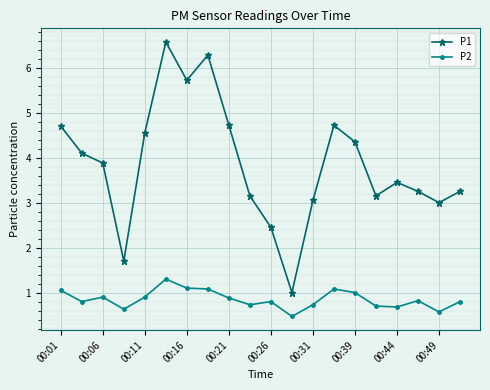

Does the chart display data point markers on the line(s)?

Yes